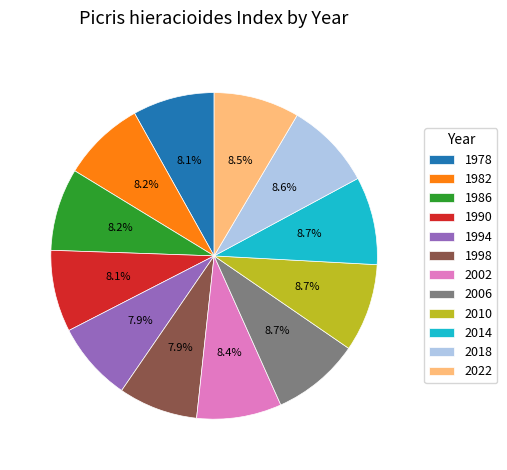

The 1994 slice represents 1% of the pie. True or false?

False